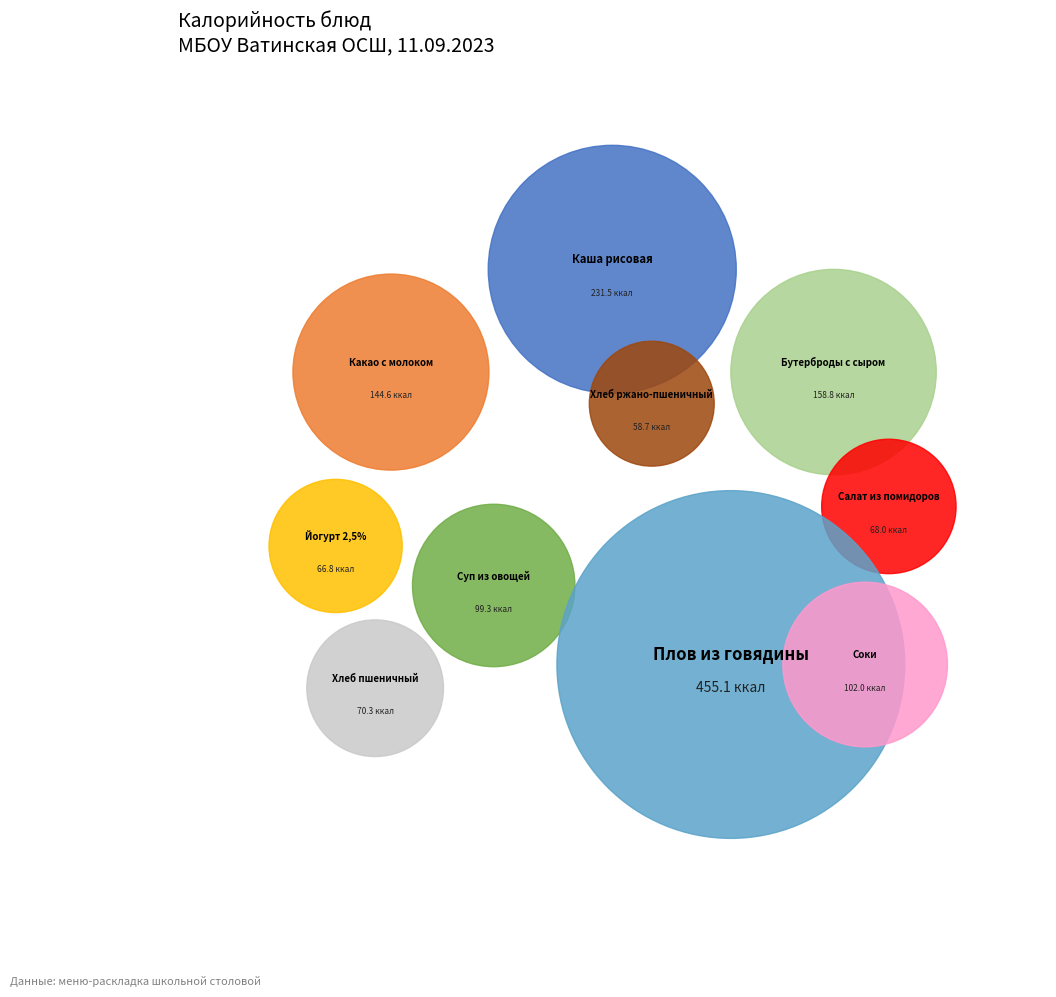

What percentage do СОКИ в ассортименте and КАША РИСОВАЯ вязкая (С) together represent?

22.9%